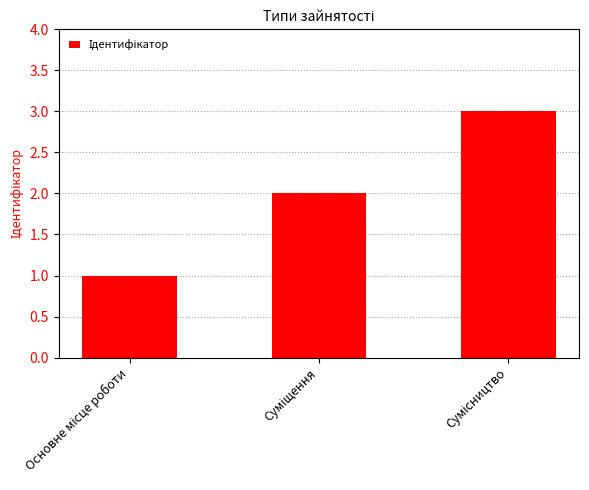

What is the maximum value shown in the chart?

3